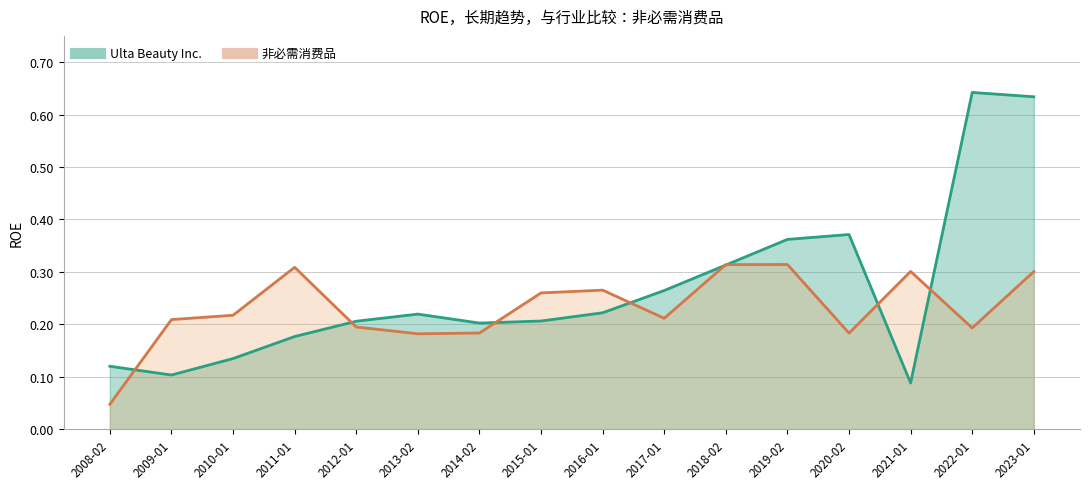

Is the value of Ulta Beauty Inc. at 2016-01 greater than the value of 非必需消费品 at 2018-02?

No